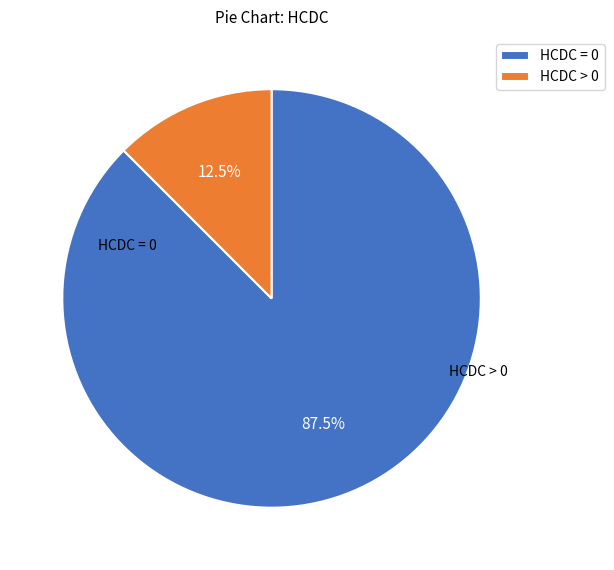

How many slices are in this pie chart?

2